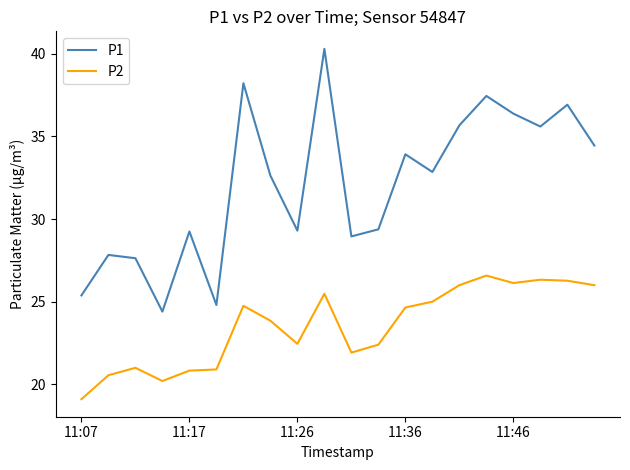

Which series has the widest spread of values?

P1